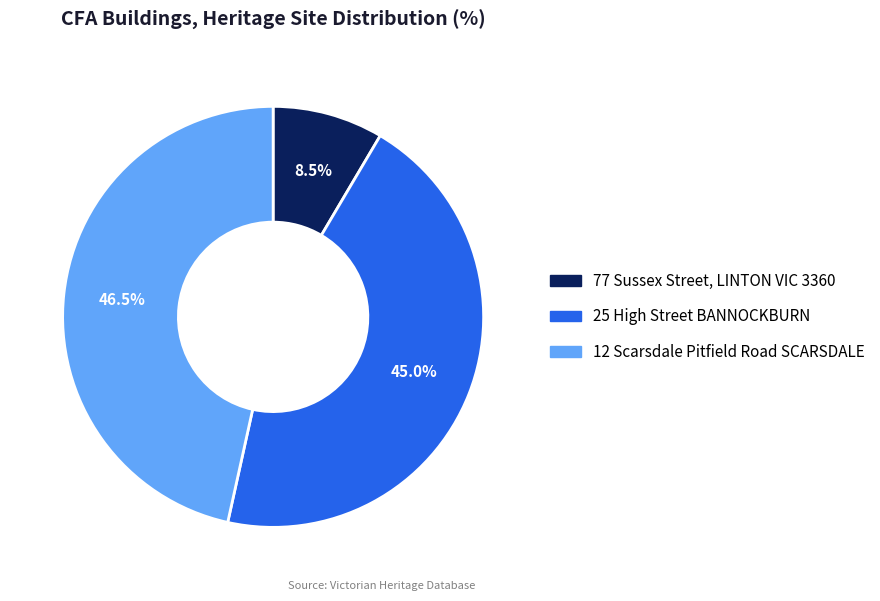

Rank the categories by value from lowest to highest.

77 Sussex Street, LINTON VIC 3360, 25 High Street BANNOCKBURN, 12 Scarsdale Pitfield Road SCARSDALE